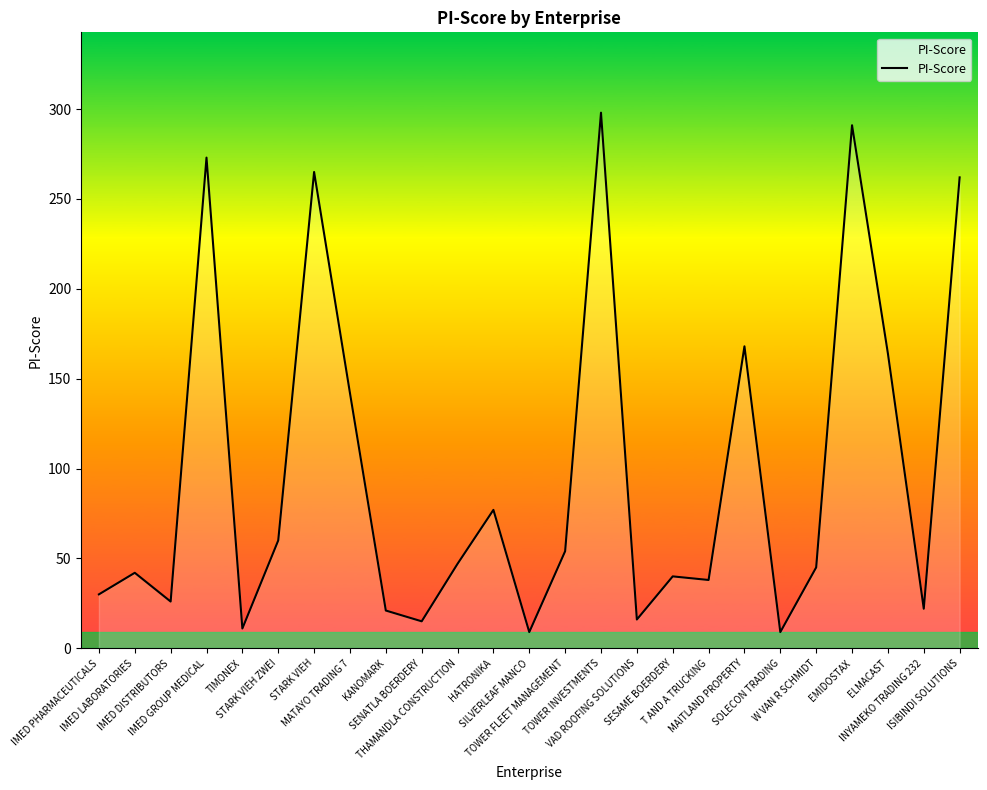

True or false: the data has more than 1 interior local peaks.

True